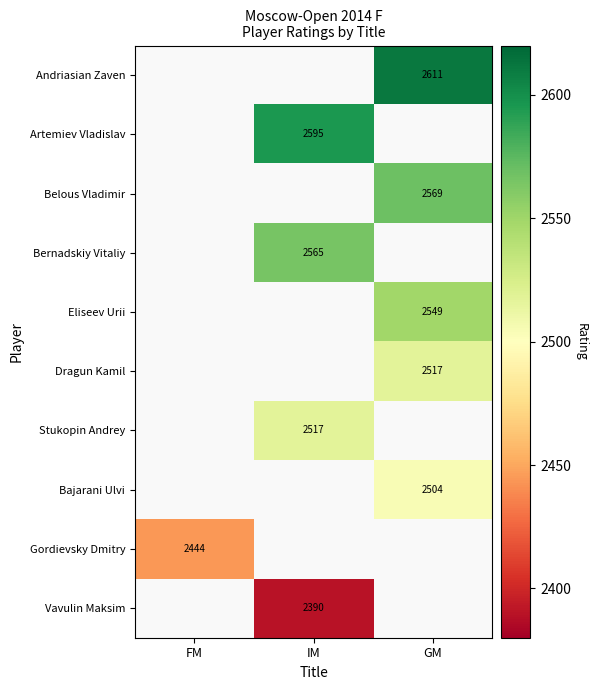

How many series are shown in this chart?

10